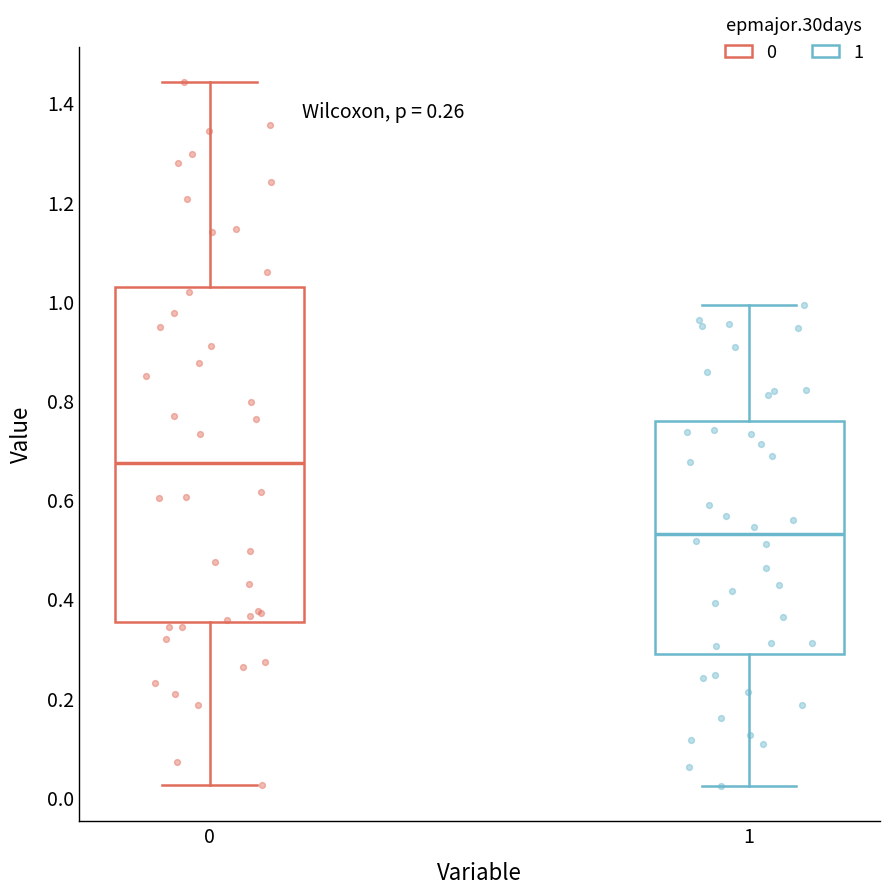

Which box's median line is the highest?

0